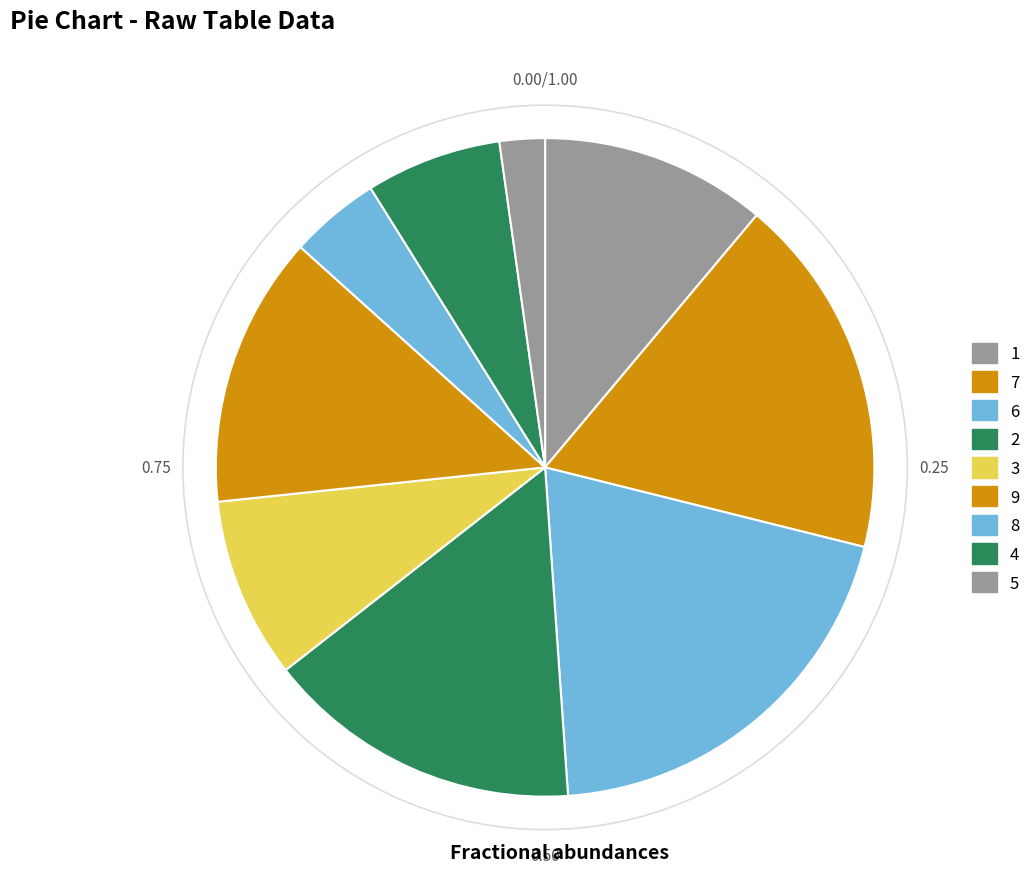

Which has a higher value, 3 or 9?

9